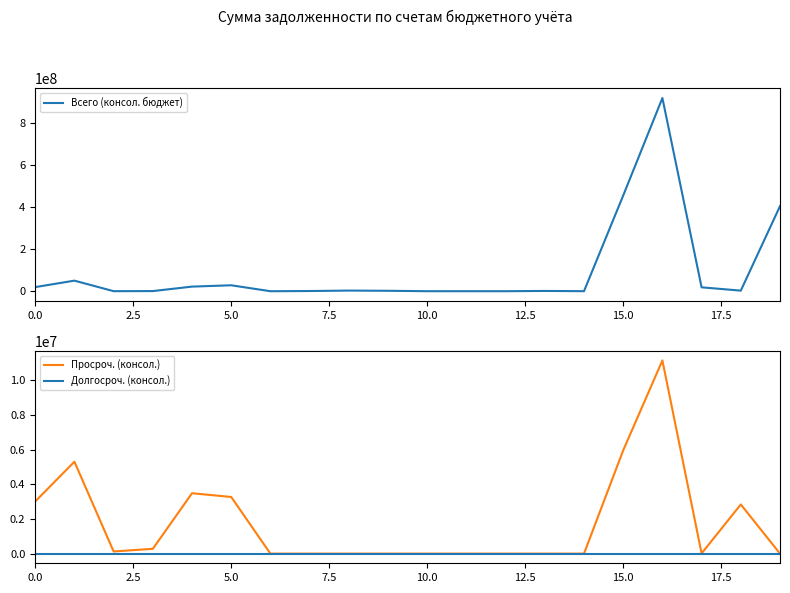

What is the value of the Всего (консол. бюджет) point at the 19th from the left?

2836464.3